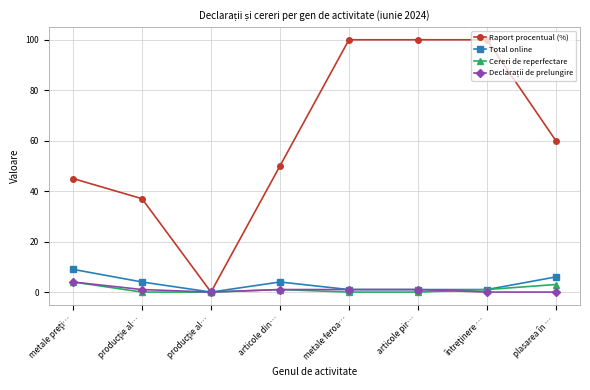

Reading left to right, what are all the values shown in this chart?

Raport procentual (%): 45	37	0	50	100	100	100	60
Total online: 9	4	0	4	1	1	1	6
Cereri de reperfectare: 4	0	0	1	0	0	1	3
Declarații de prelungire: 4	1	0	1	1	1	0	0